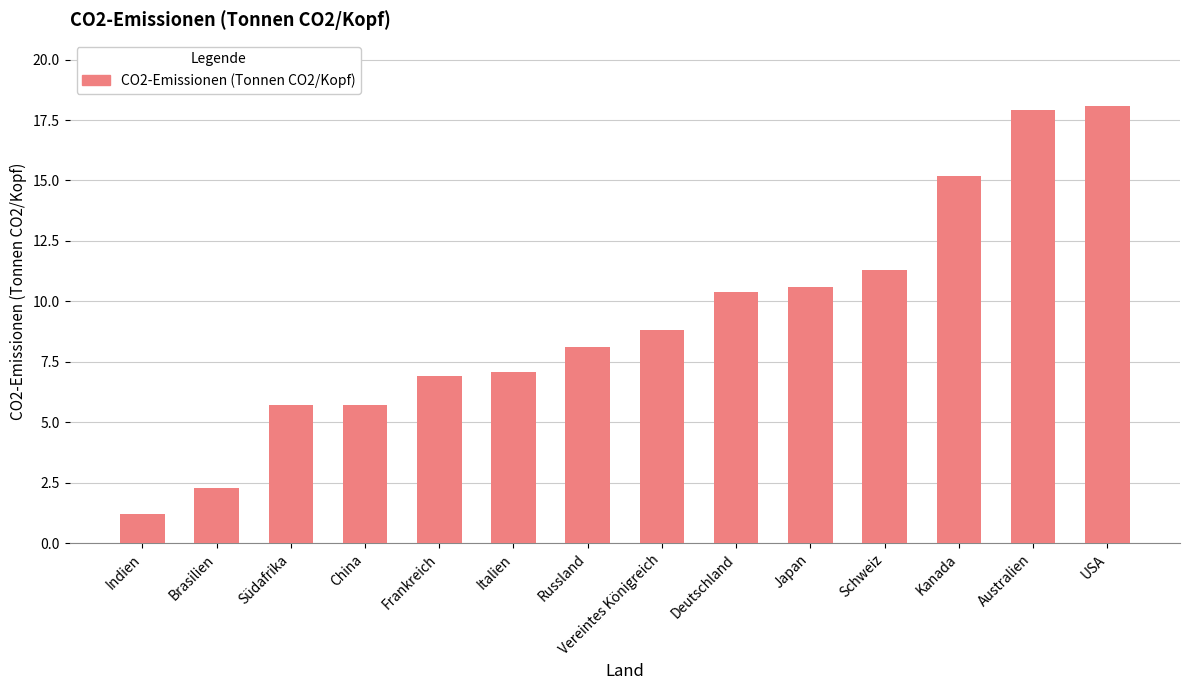

What is the value of the 3rd bar from the left?

5.7